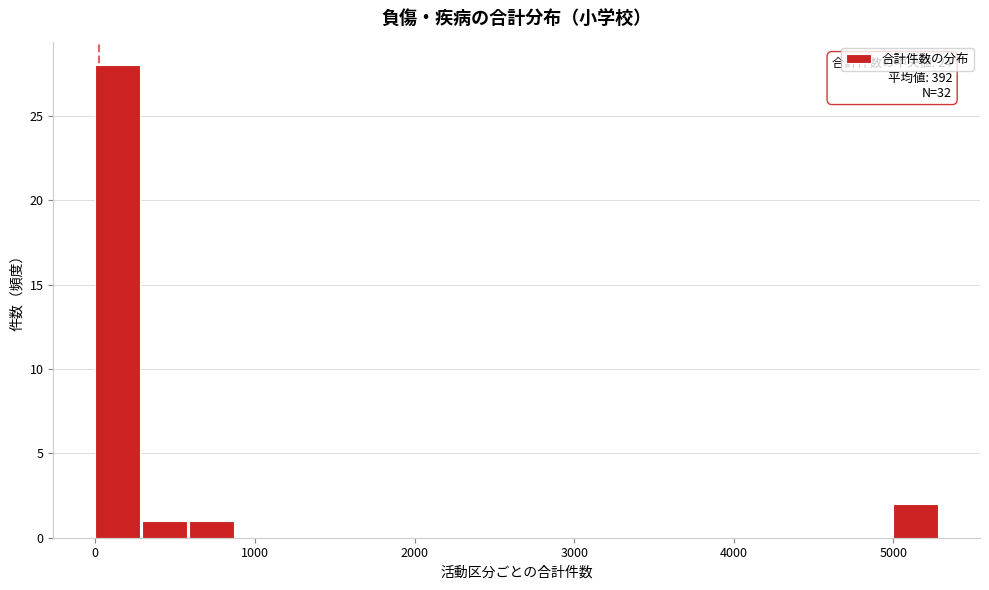

Around what value on the x-axis is the tallest bar? Give the approximate position of its centre, as read against the axis.

100